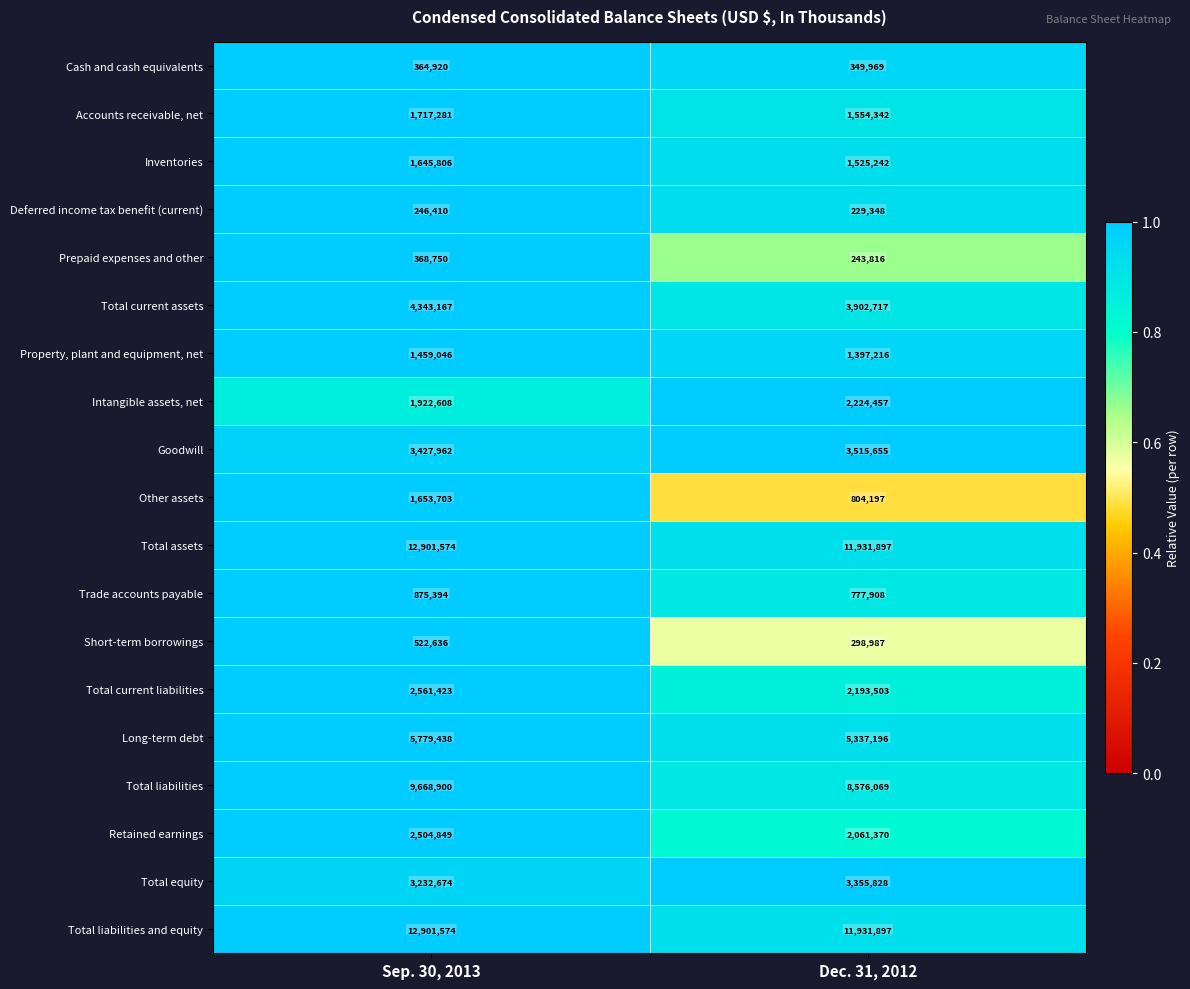

What is the sum of all Accounts receivable, net values?

3271623